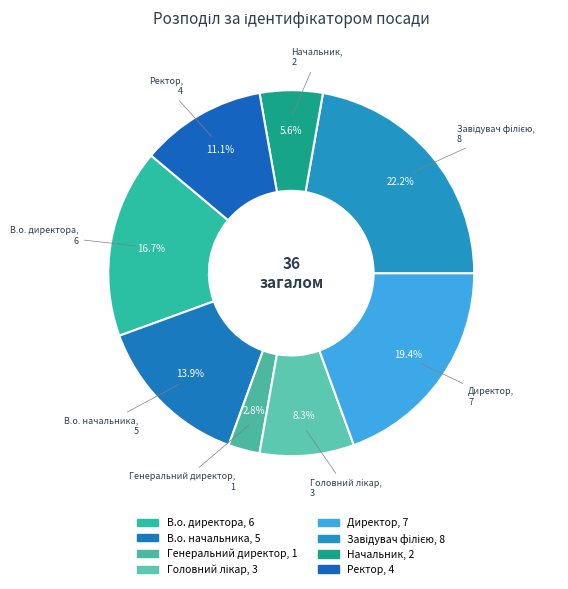

Count the number of slices in the pie.

8